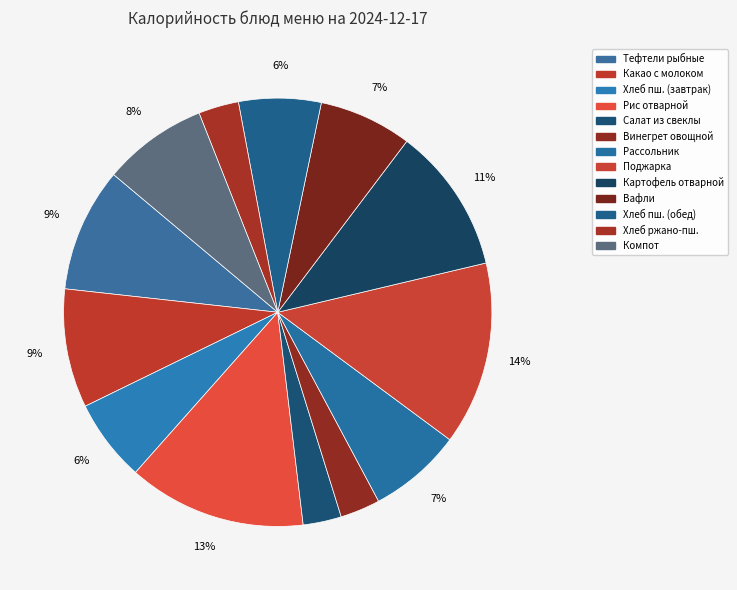

Count the number of slices in the pie.

13